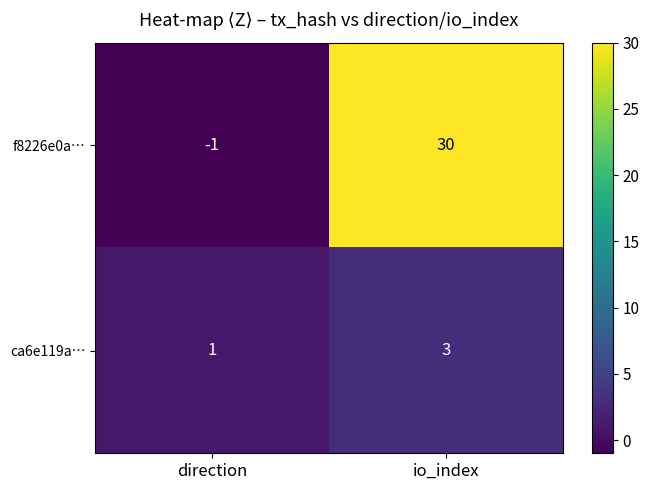

Rank the series at io_index from lowest to highest value.

ca6e119a…, f8226e0a…